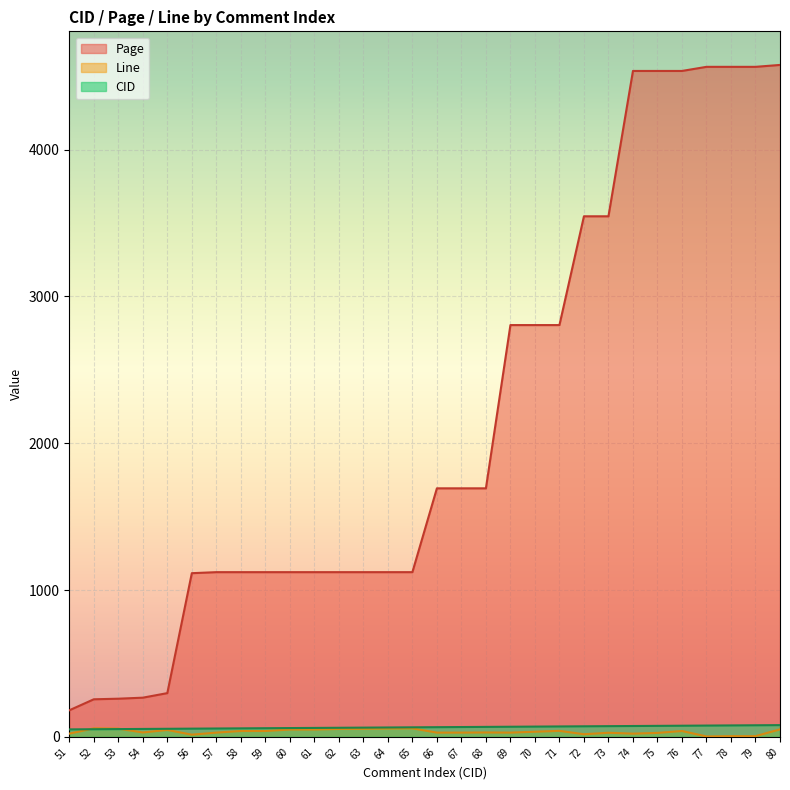

True or false: Page and CID cross at least once.

False